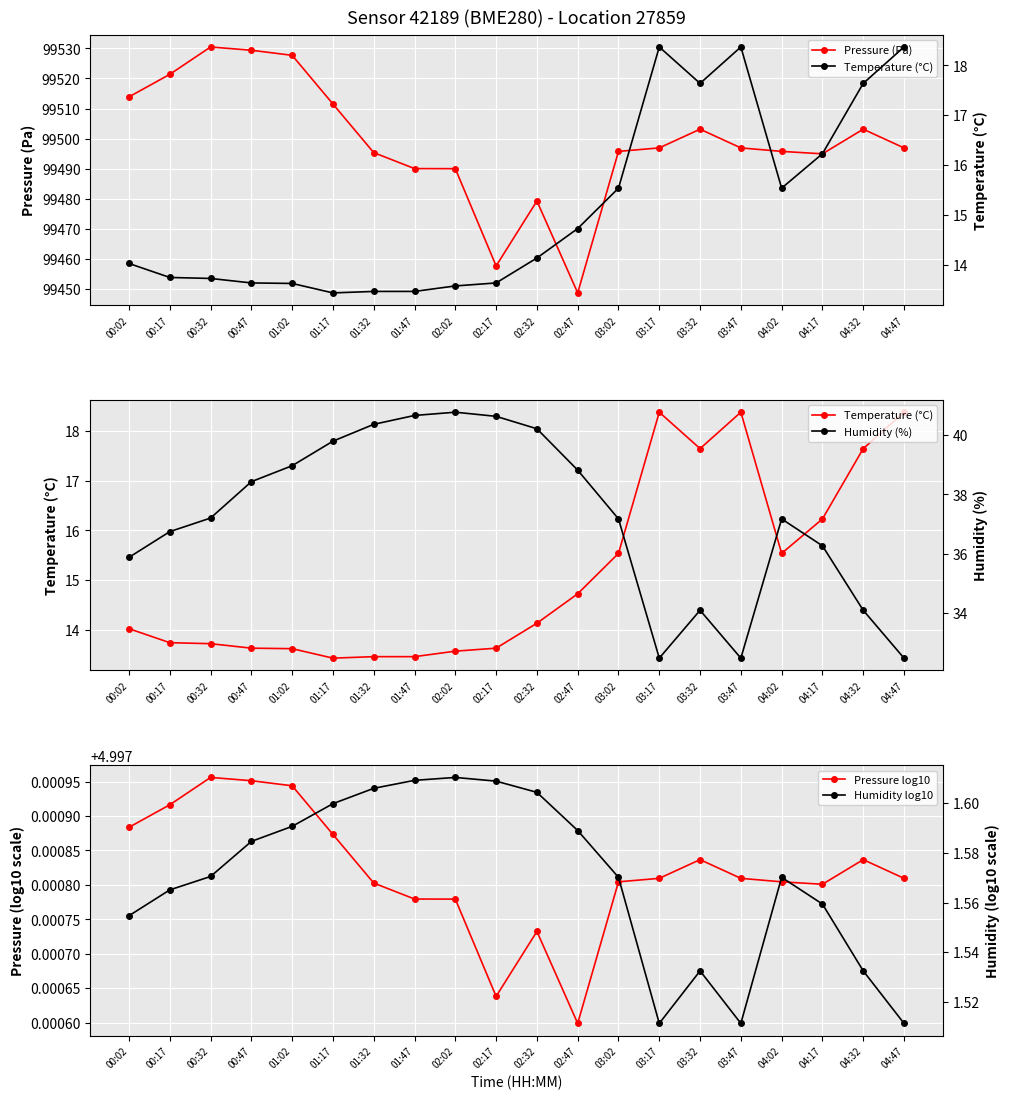

True or false: Pressure (Pa) has a value of 25383.0 at 01:32.

False